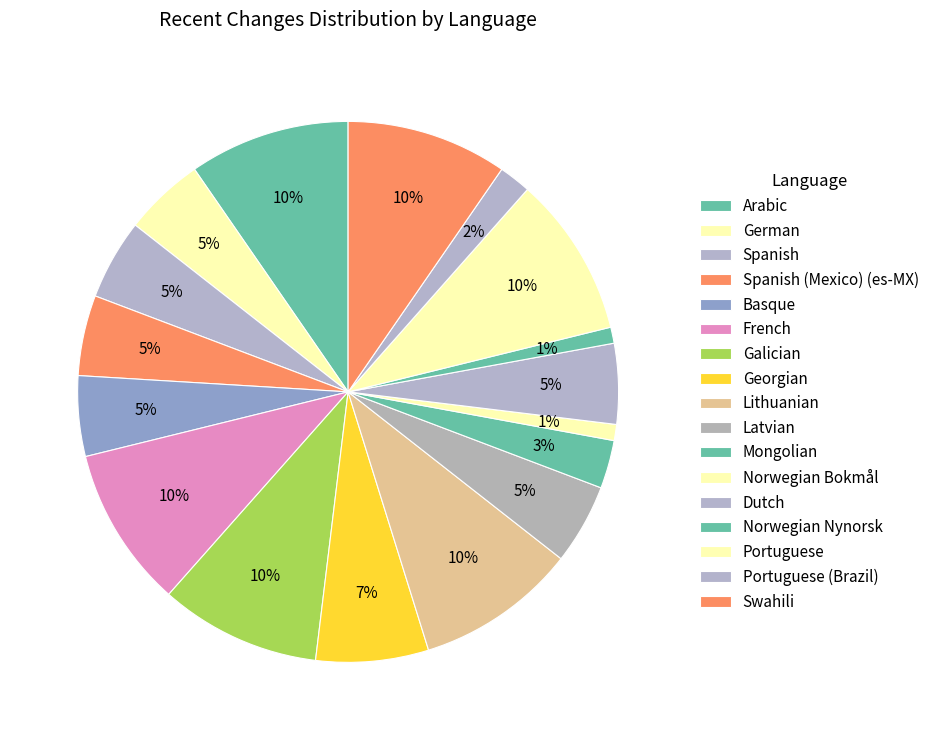

Count the number of slices in the pie.

17